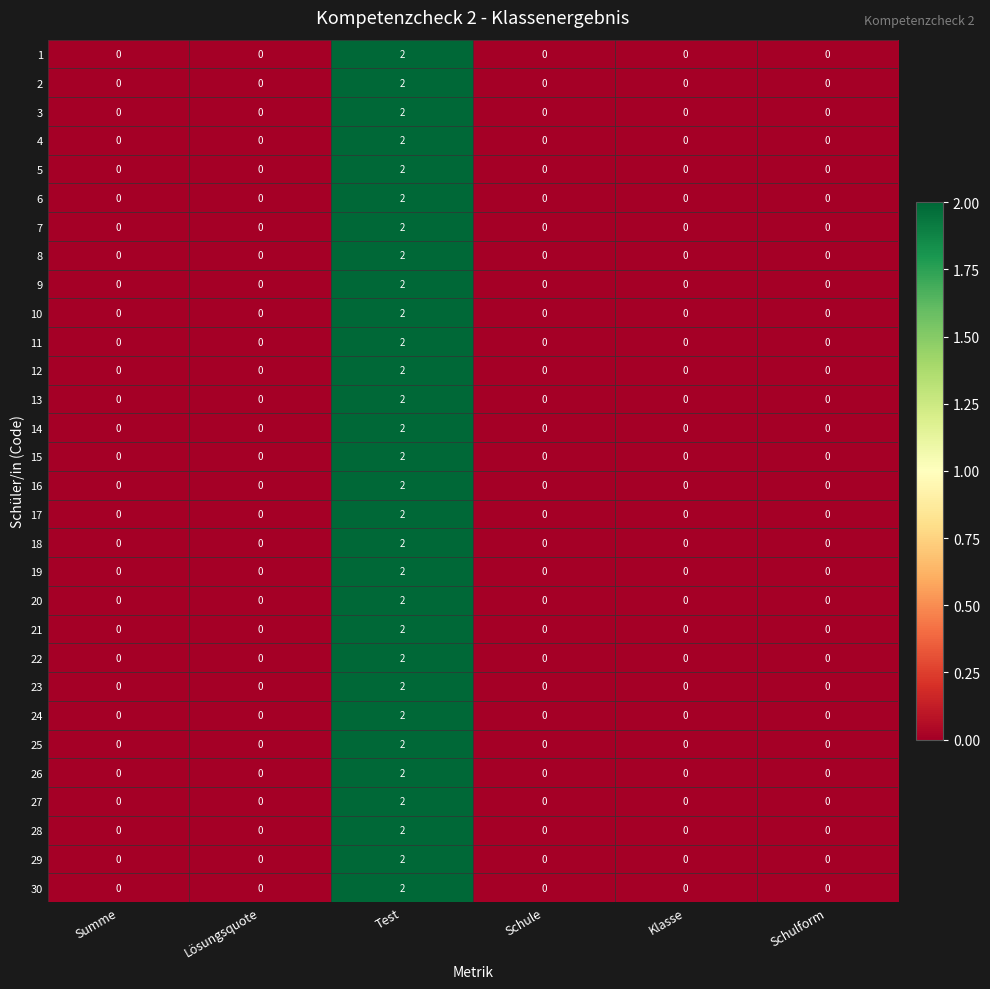

At which category is the sum across all series the highest?

Test